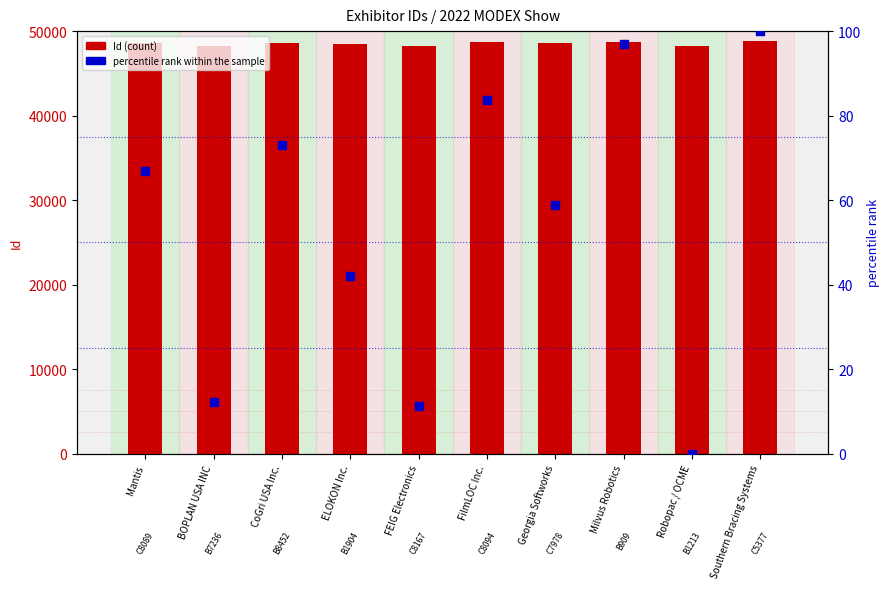

What is the total value across all series at FilmLOC Inc.?

48767.8